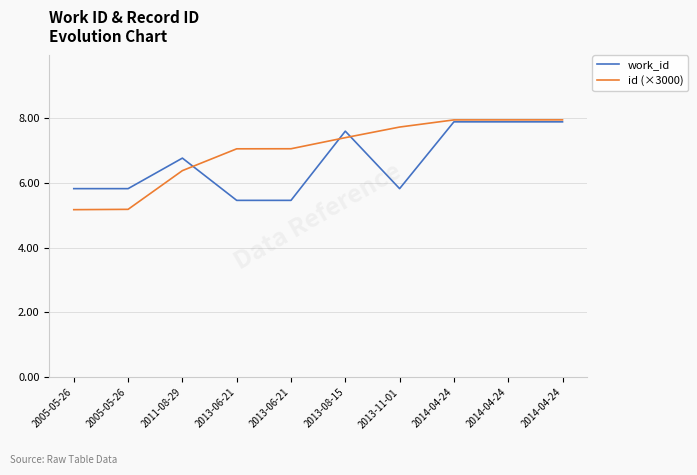

True or false: id (×3000) has a value of 4.4 at 2013-08-15.

False